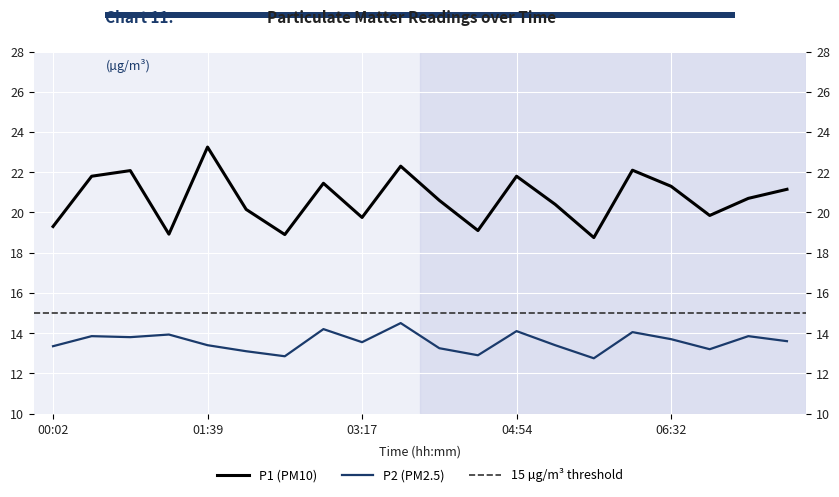

Is the value of P2 at 05:43 greater than the value of P1 at 02:04?

No